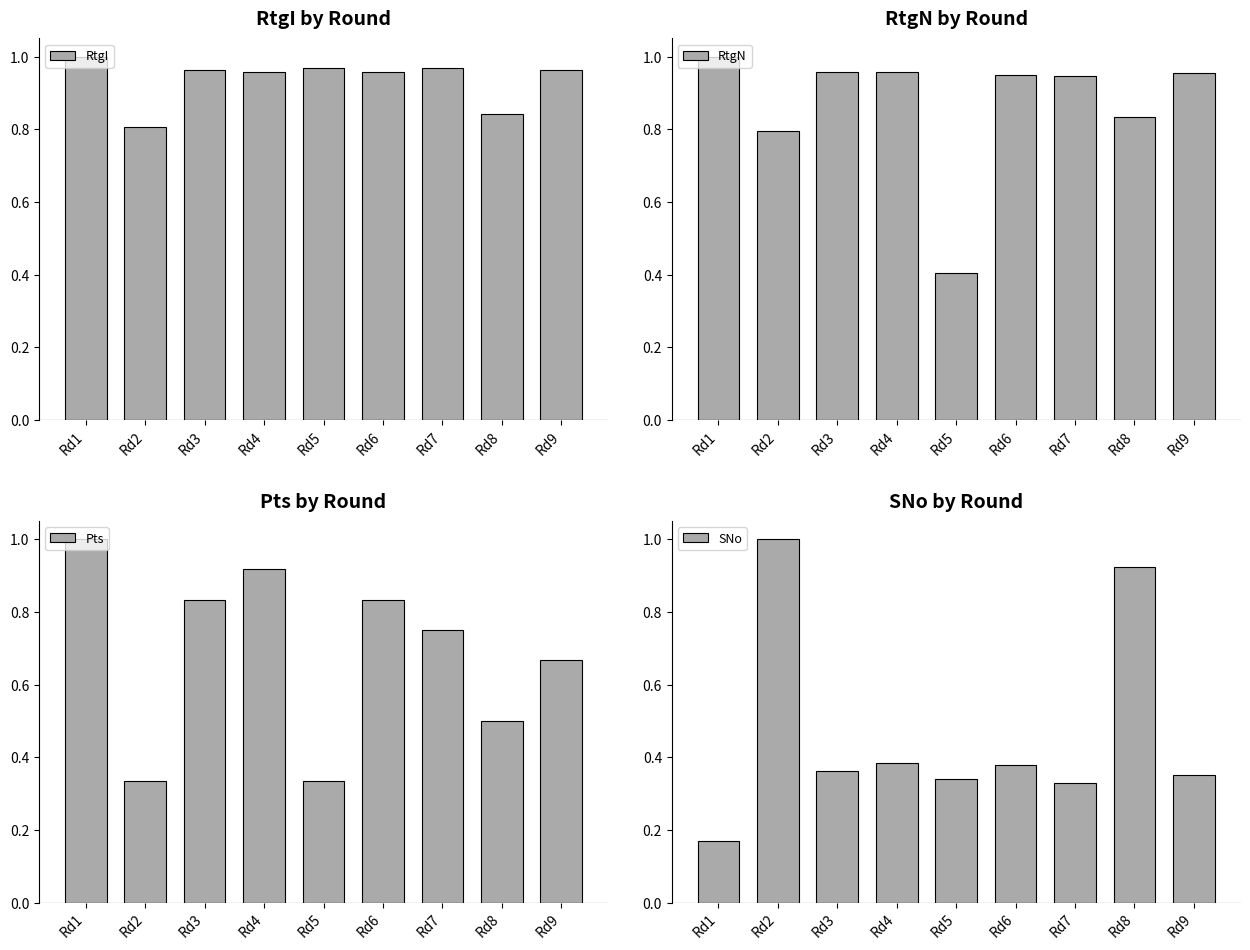

True or false: RtgI has a value of 1.0 at Rd4.

True